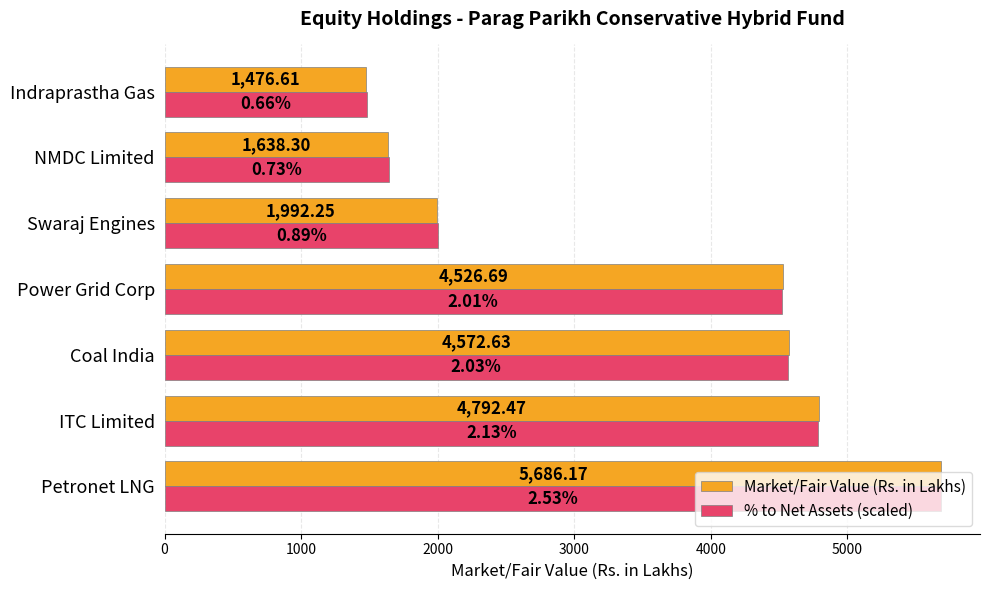

Which series has the largest total across all categories?

Market/Fair Value (Rs. in Lakhs)